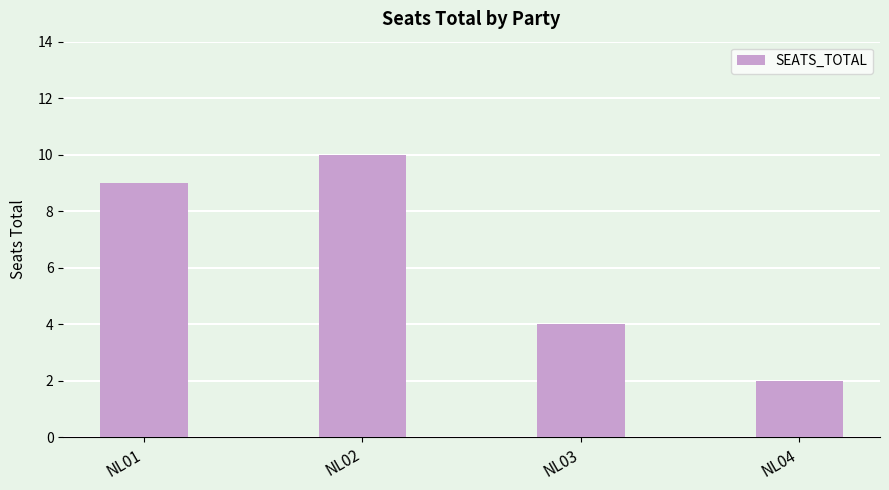

Which label corresponds to the largest value in the chart?

NL02